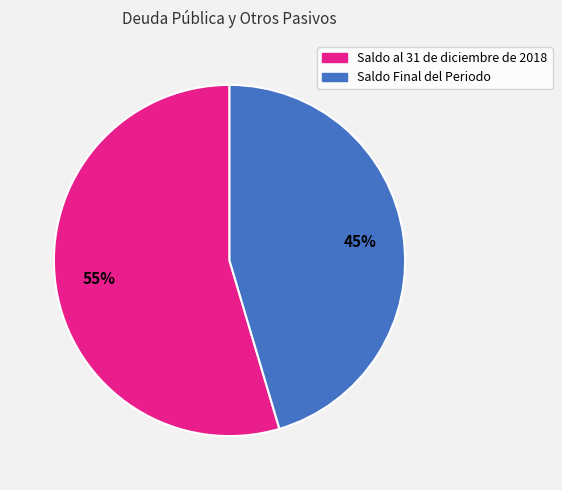

What is the largest slice in the pie chart?

Saldo al 31 de diciembre de 2018